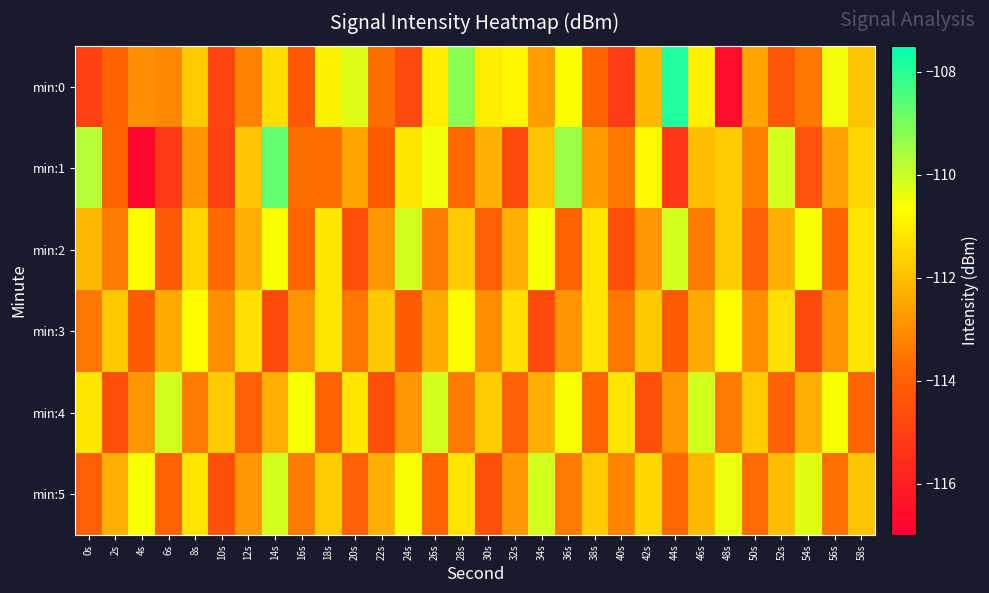

What is the spread (max minus min) of values at 58s?

2.7